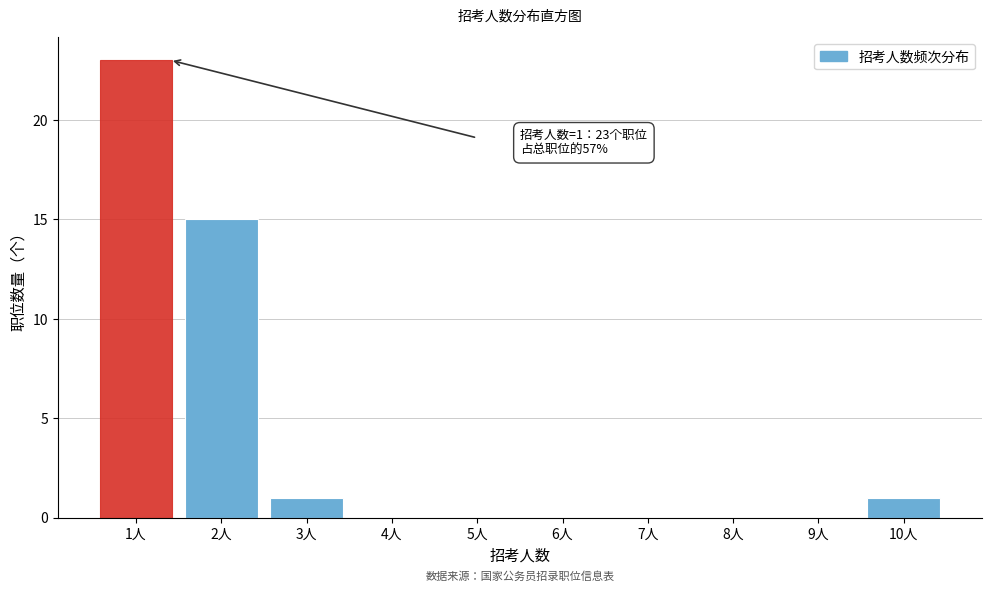

Which range on the x-axis has the tallest bar?

0.5 to 1.5